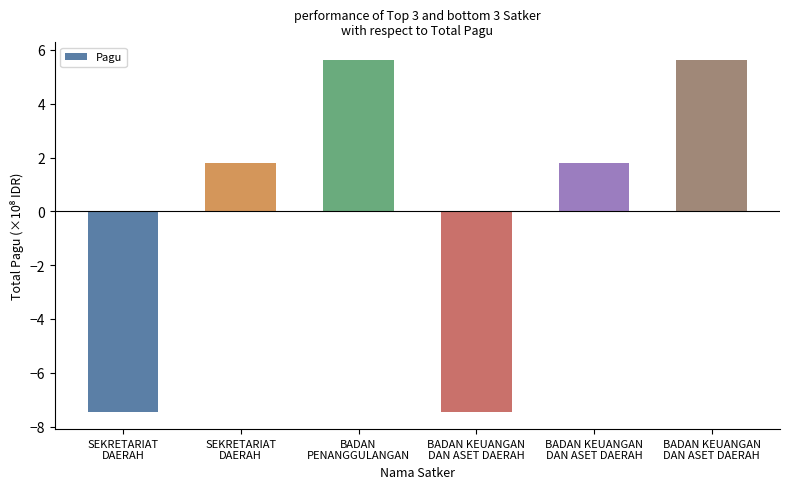

Reading left to right, extract all data points from this chart.

-7.4	1.8	5.6	-7.4	1.8	5.6